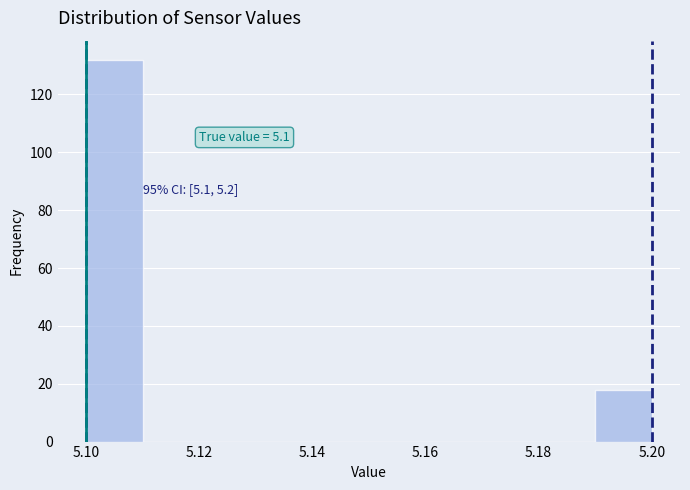

Over which range of the x-axis is the bar tallest?

5.10 to 5.11